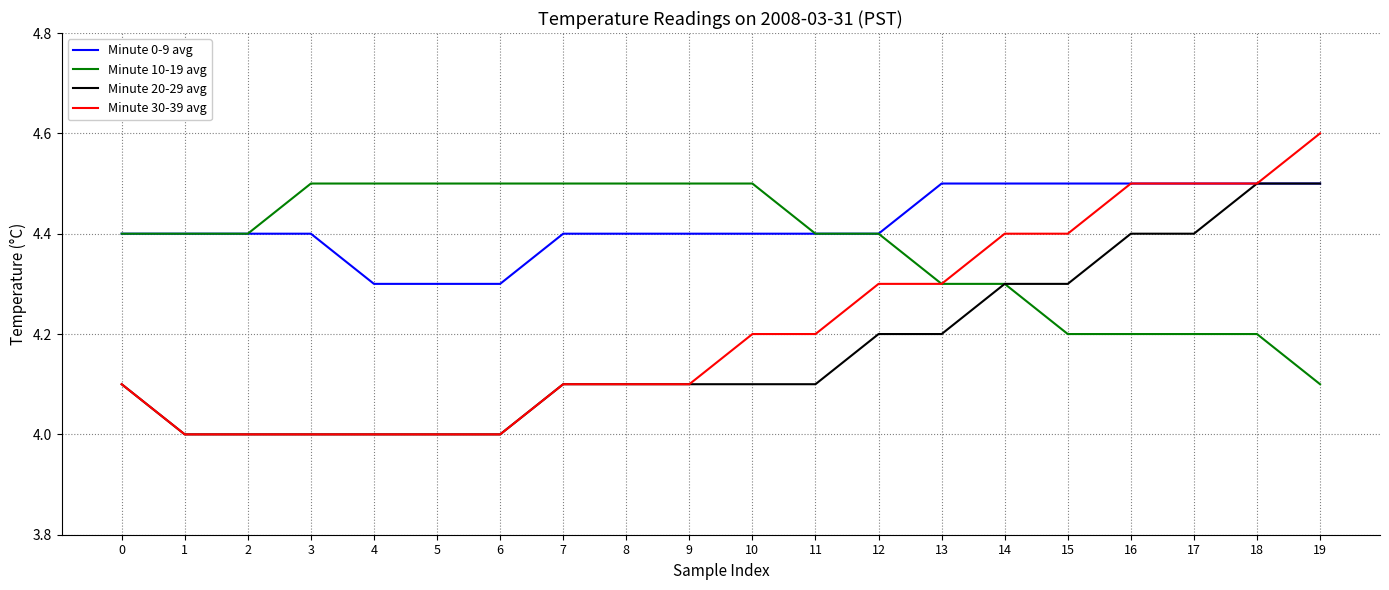

Which series has the widest spread of values?

Minute 30-39 avg